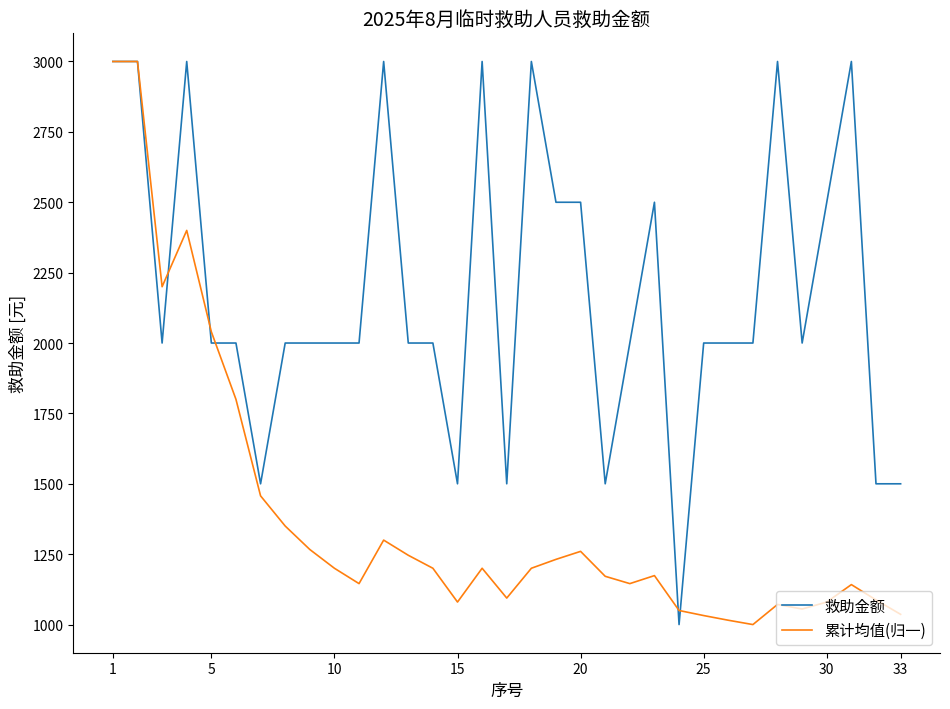

True or false: 累计均值(归一) and 救助金额 cross at least once.

True